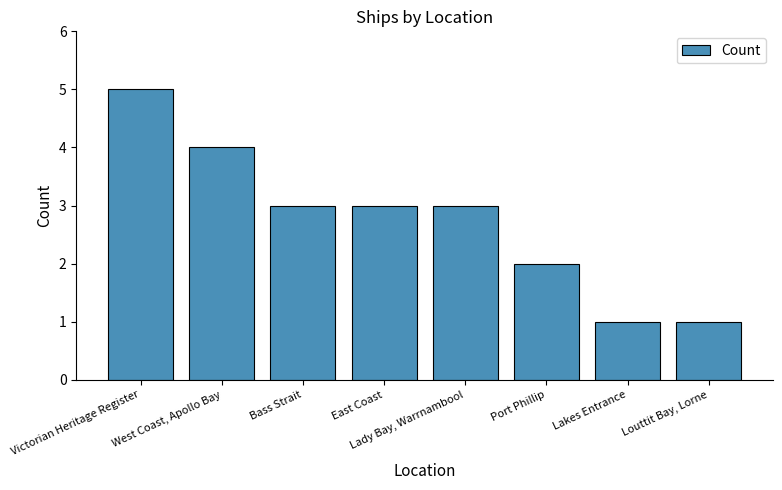

Is it true that the value at Bass Strait is 4?

False